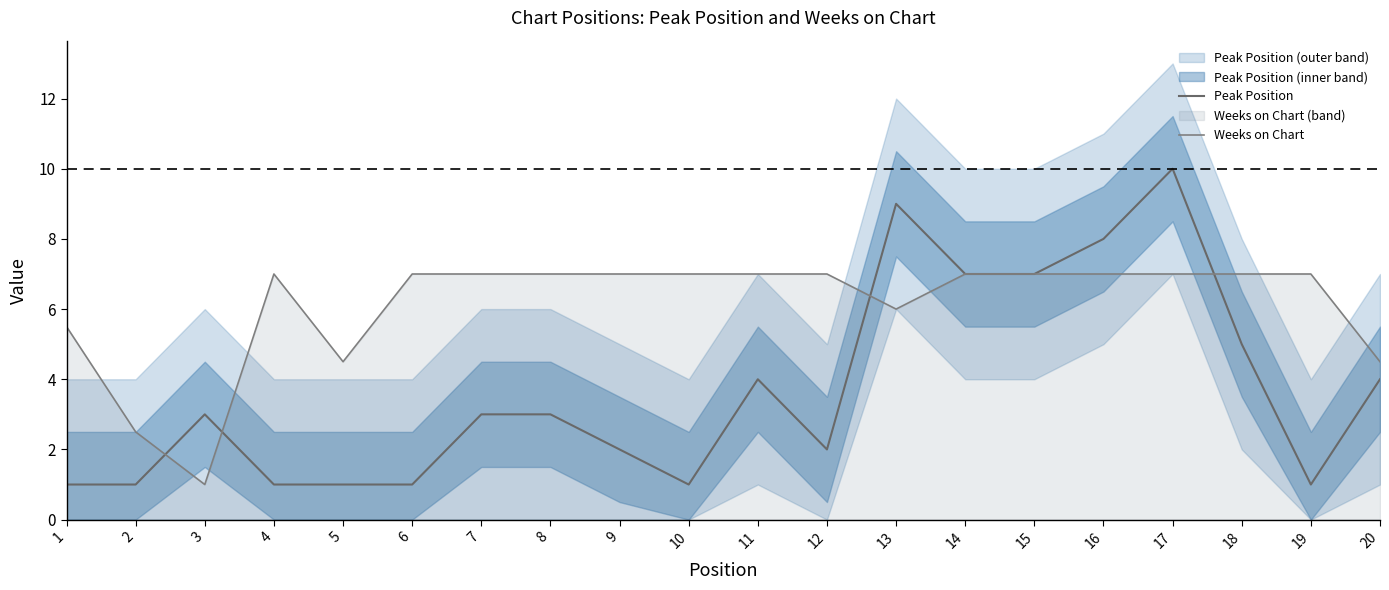

What is the minimum value for Peak Position?

1.0